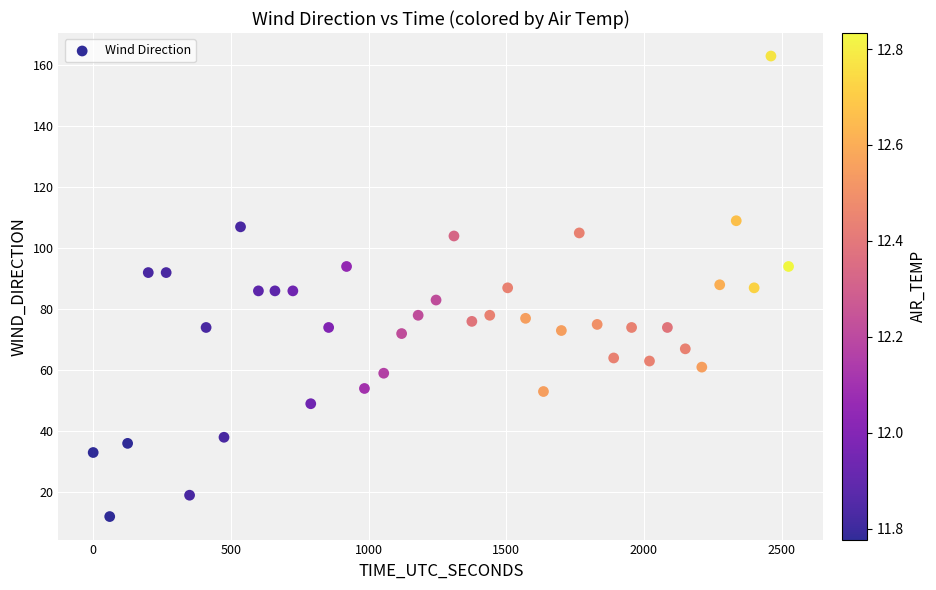

What is the range of X values (max minus min)?

2525